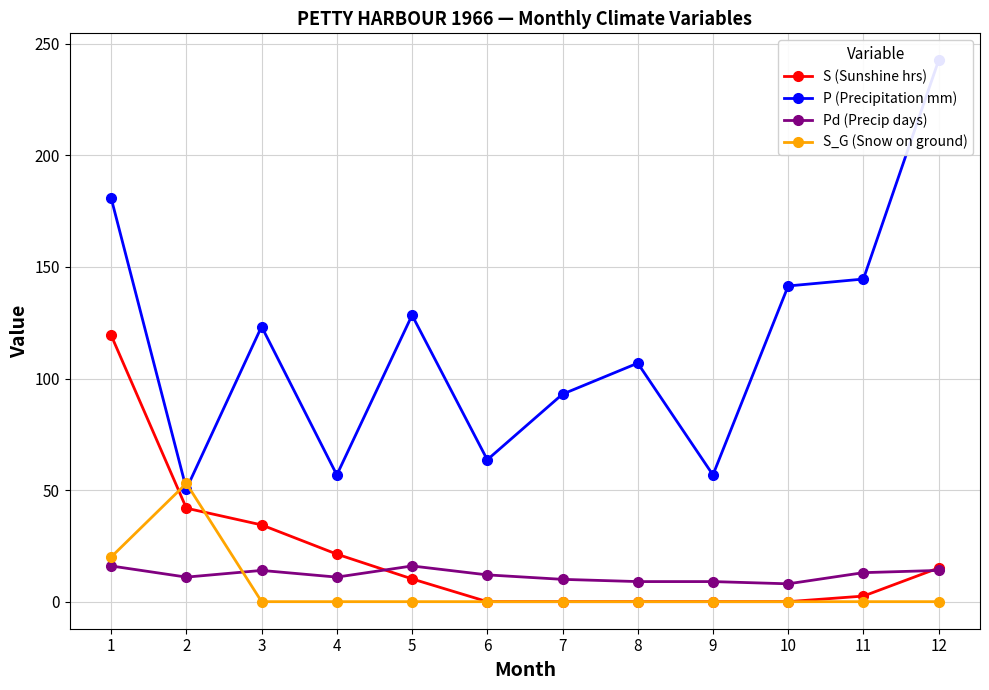

What is the maximum value for S (Sunshine hrs)?

119.4